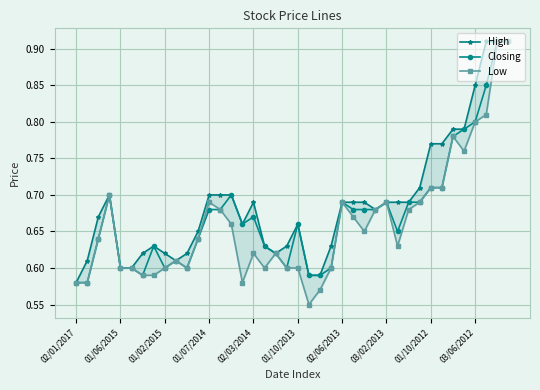

Is it true that Low equals 0.2 at 01/10/2013?

False